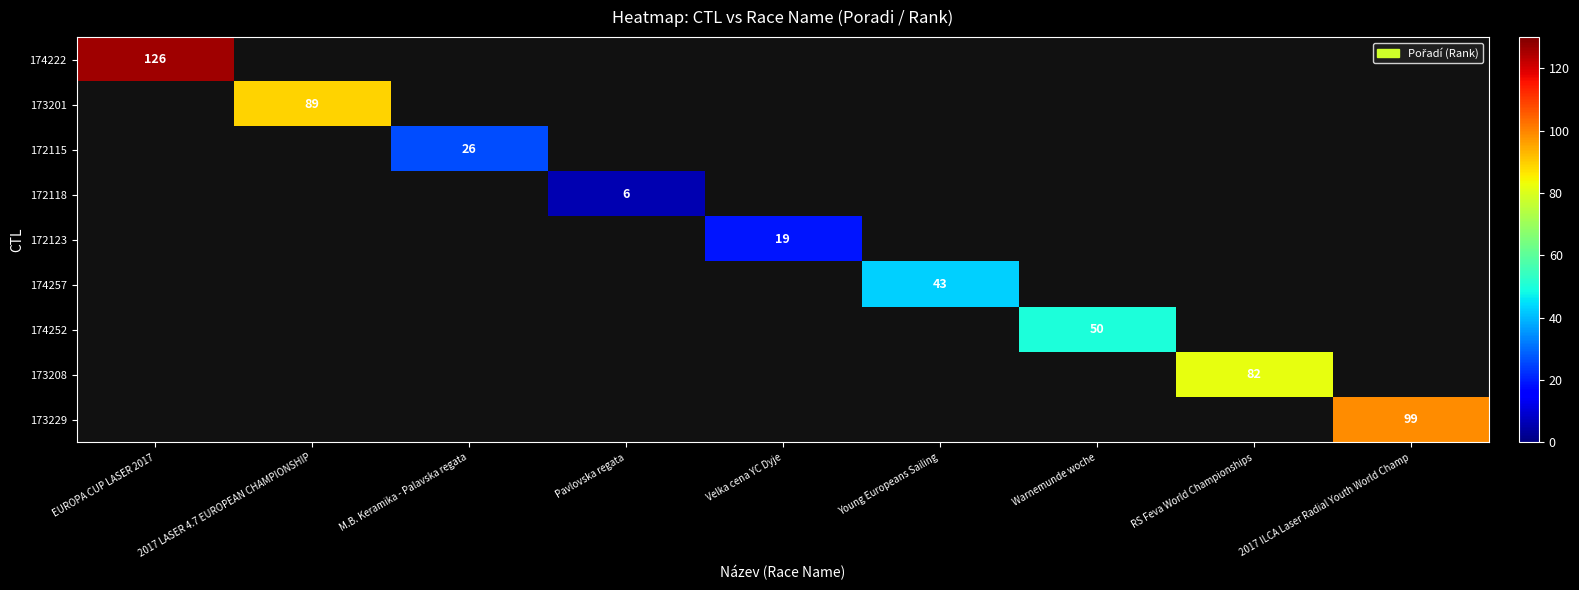

Which label corresponds to the smallest value in the chart?

Pavlovska regata